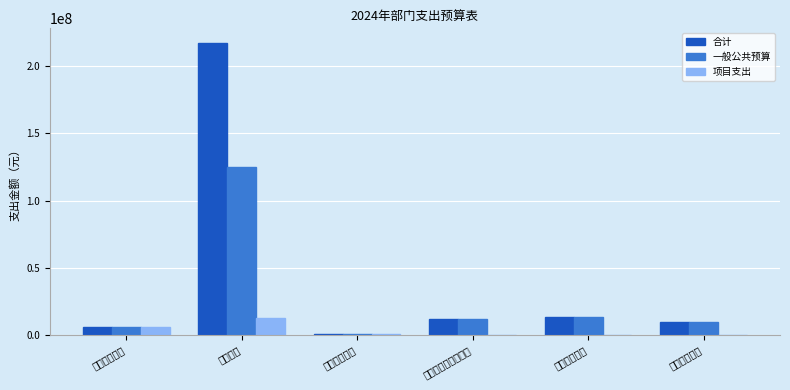

What position from the right is 卫生健康支出?

2